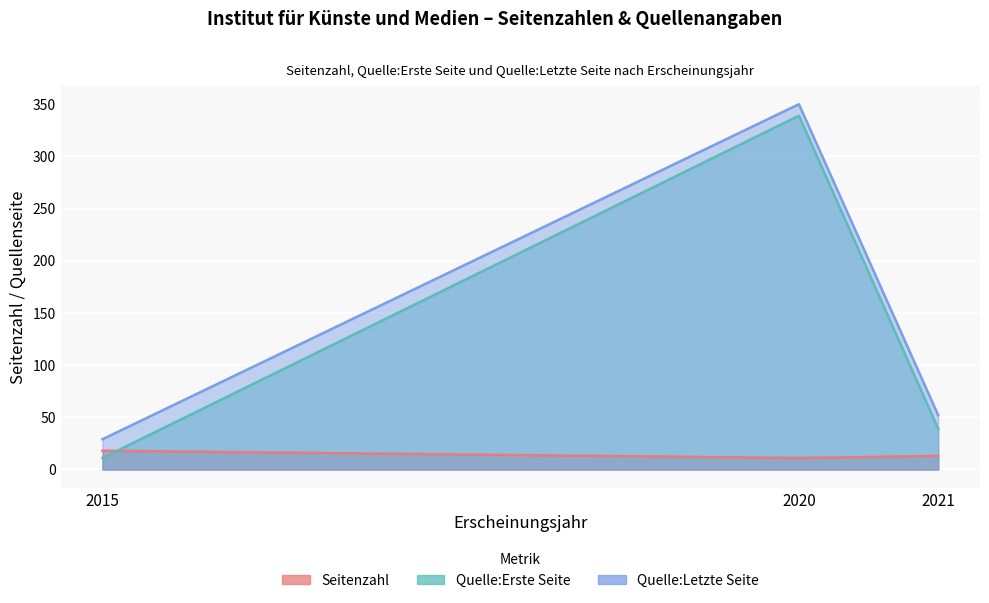

Which series has the largest total across all categories?

Quelle:Letzte Seite